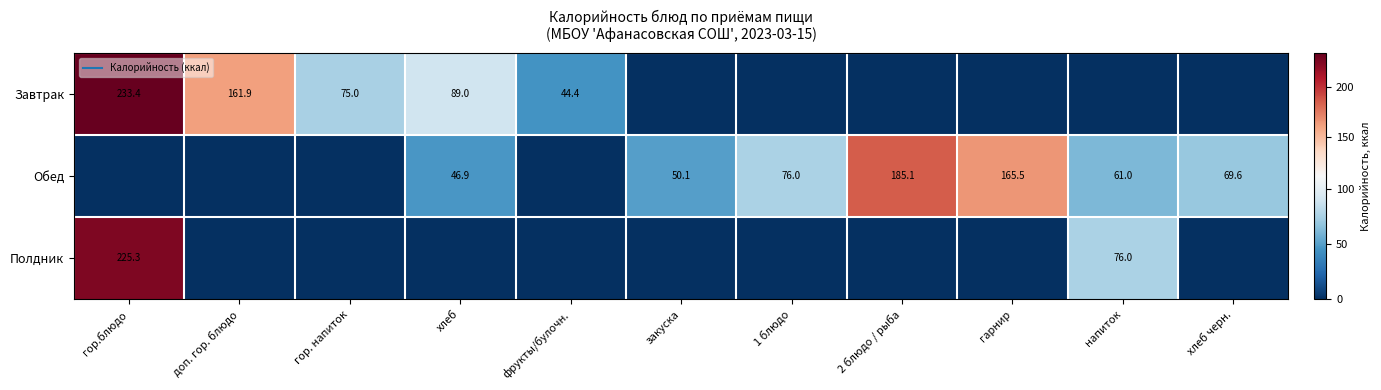

Which series has the largest total across all categories?

Обед